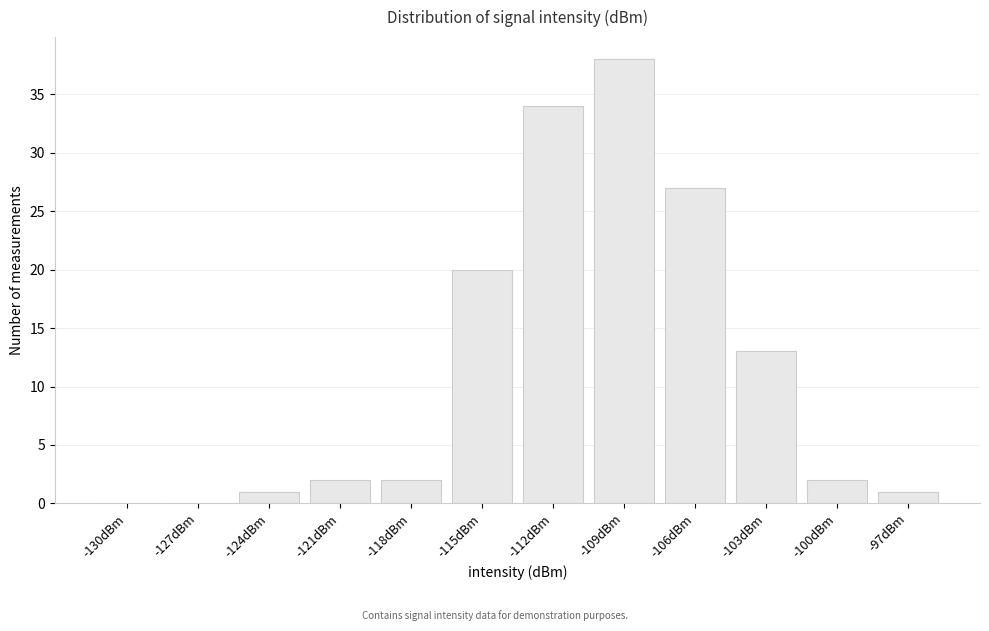

Reading right to left, transcribe all the data shown in this chart.

-97dBm=1	-100dBm=2	-103dBm=13	-106dBm=27	-109dBm=38	-112dBm=34	-115dBm=20	-118dBm=2	-121dBm=2	-124dBm=1	-127dBm=0	-130dBm=0